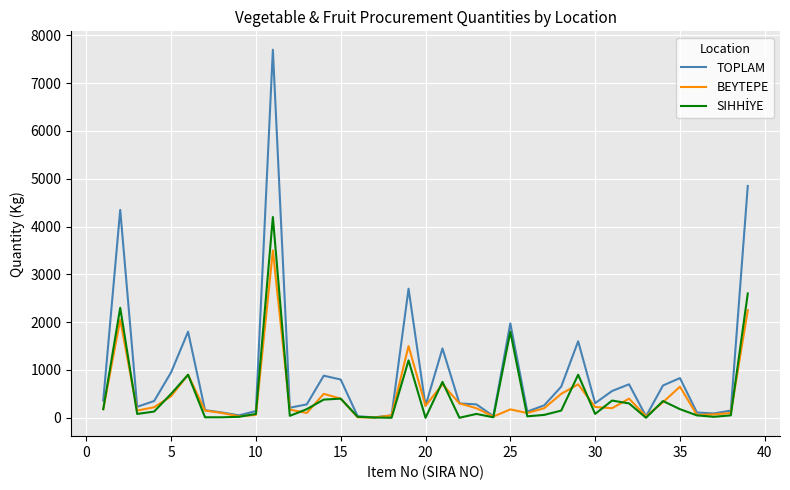

Which series has the largest total across all categories?

TOPLAM